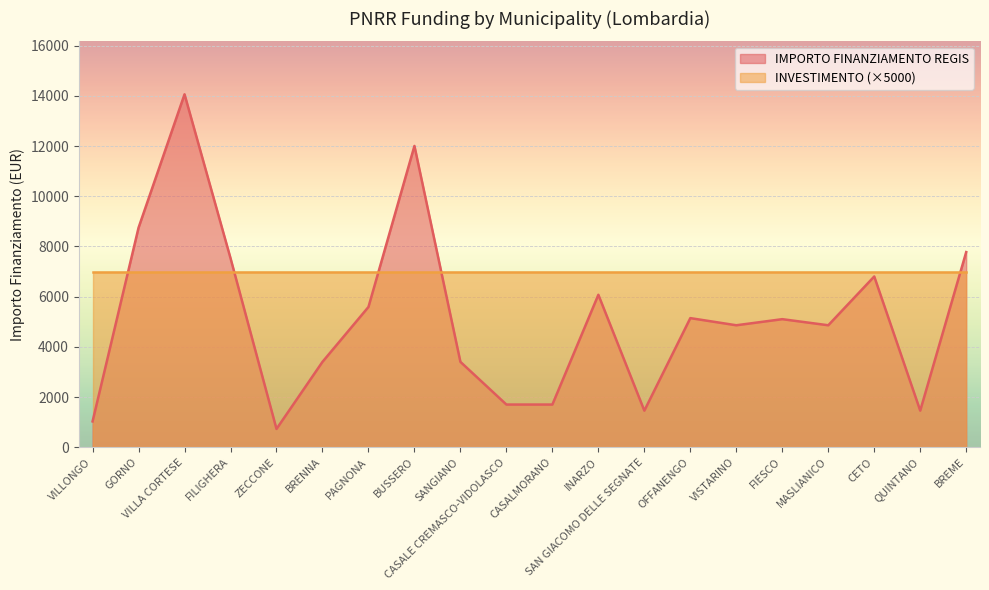

What is the total value across all series at FILIGHERA?

14533